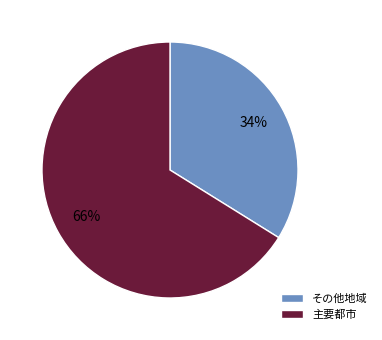

Is there any slice that represents more than half of the pie?

Yes